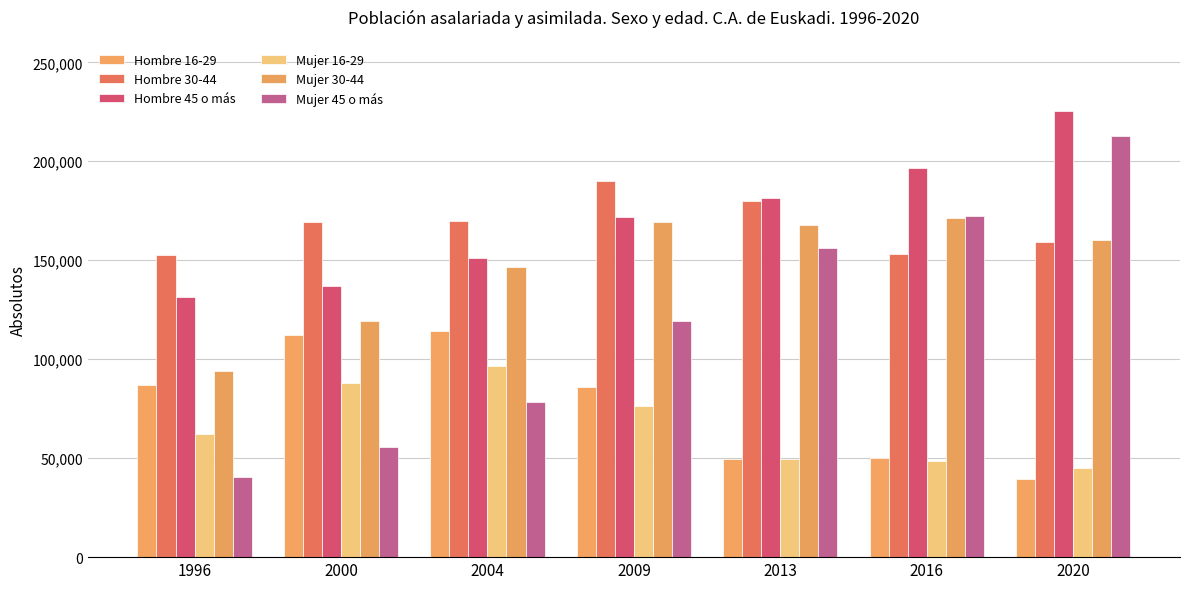

What is the difference between the highest and lowest values at 2020?

186311